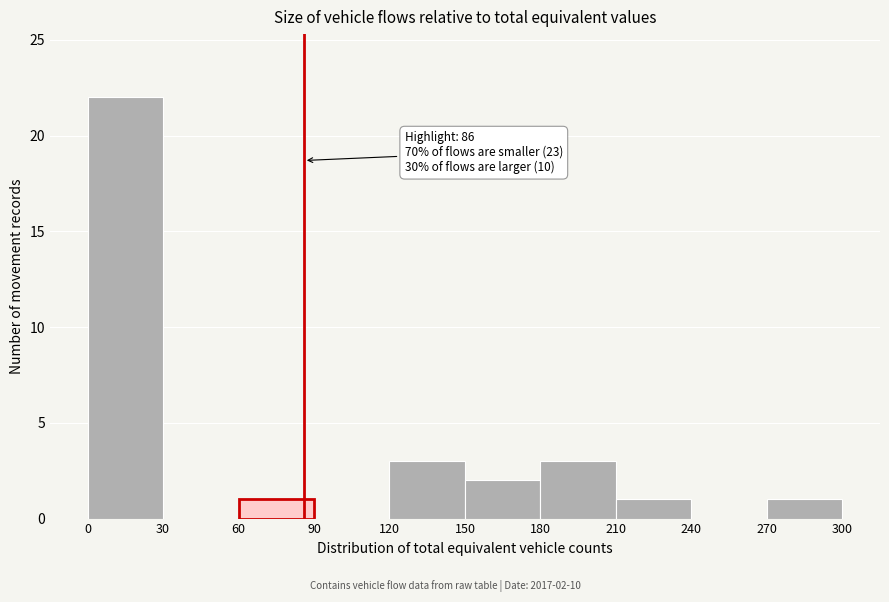

Over which range of the x-axis is the bar tallest?

0 to 30